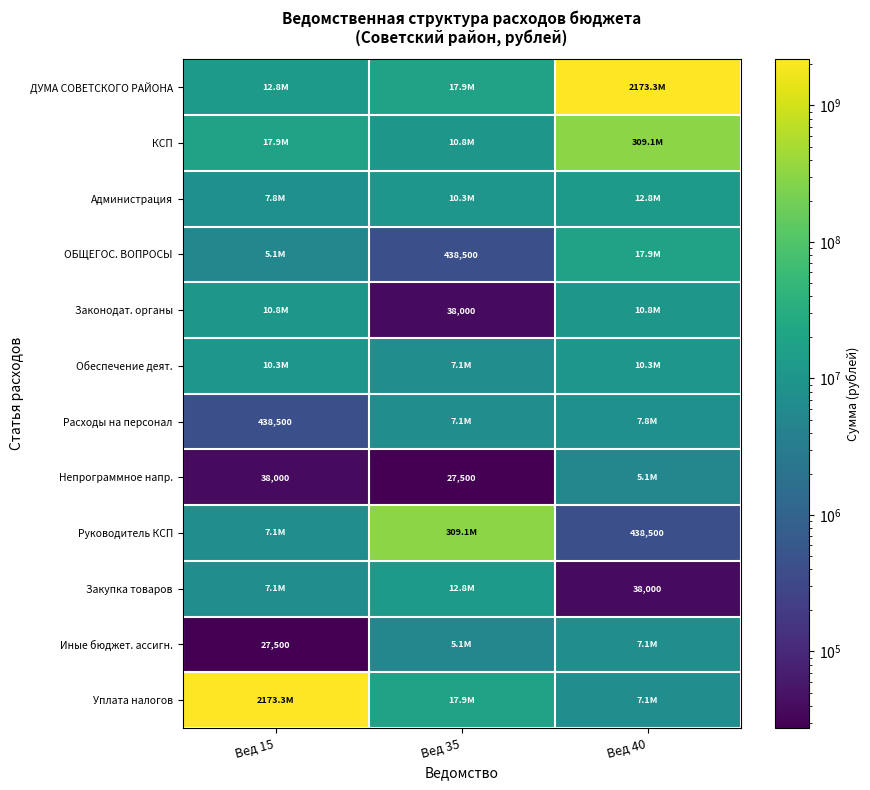

At which label is Иные бюджет. ассигн. closest to 3563957?

Вед 35